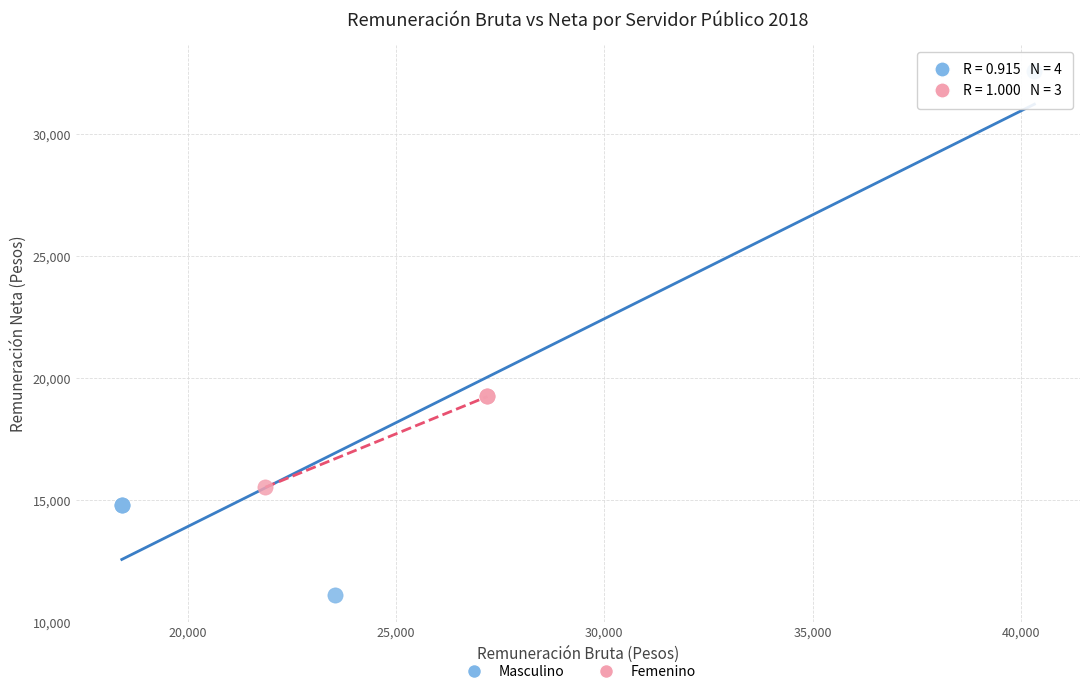

Which series contains the lowest Y value?

Masculino